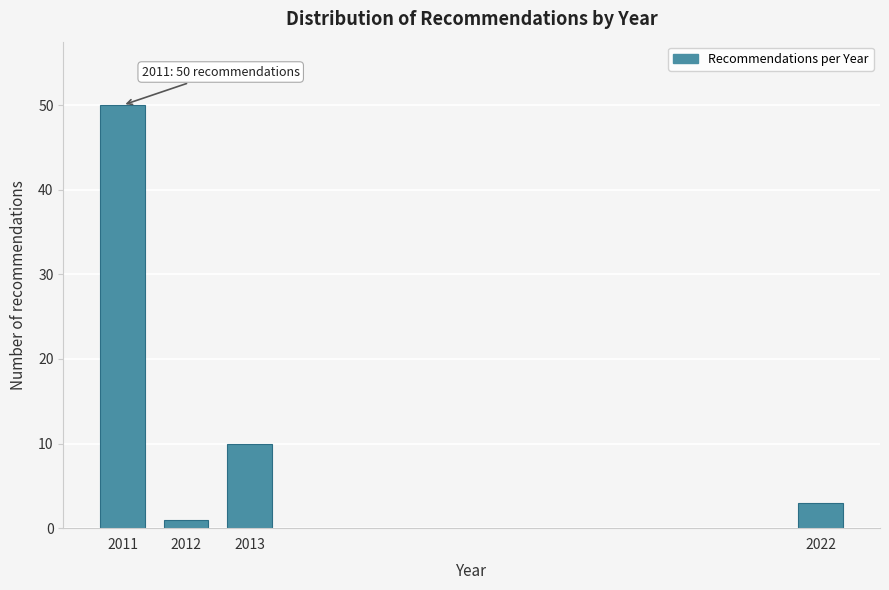

Reading right to left, list all the values displayed in this chart.

2022=3	2013=10	2012=1	2011=50